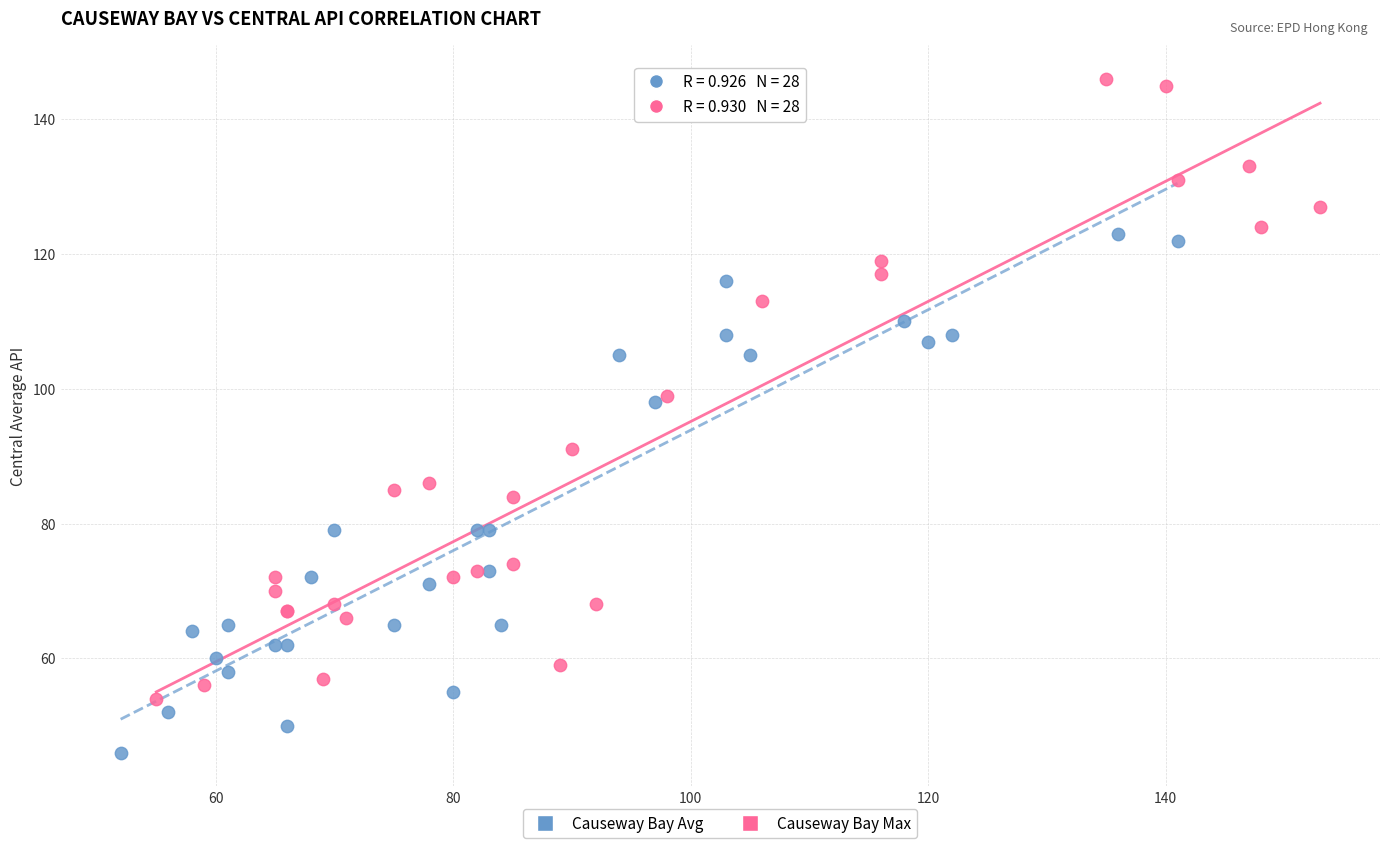

What are all the series names shown in the legend?

Causeway Bay Avg, Causeway Bay Max